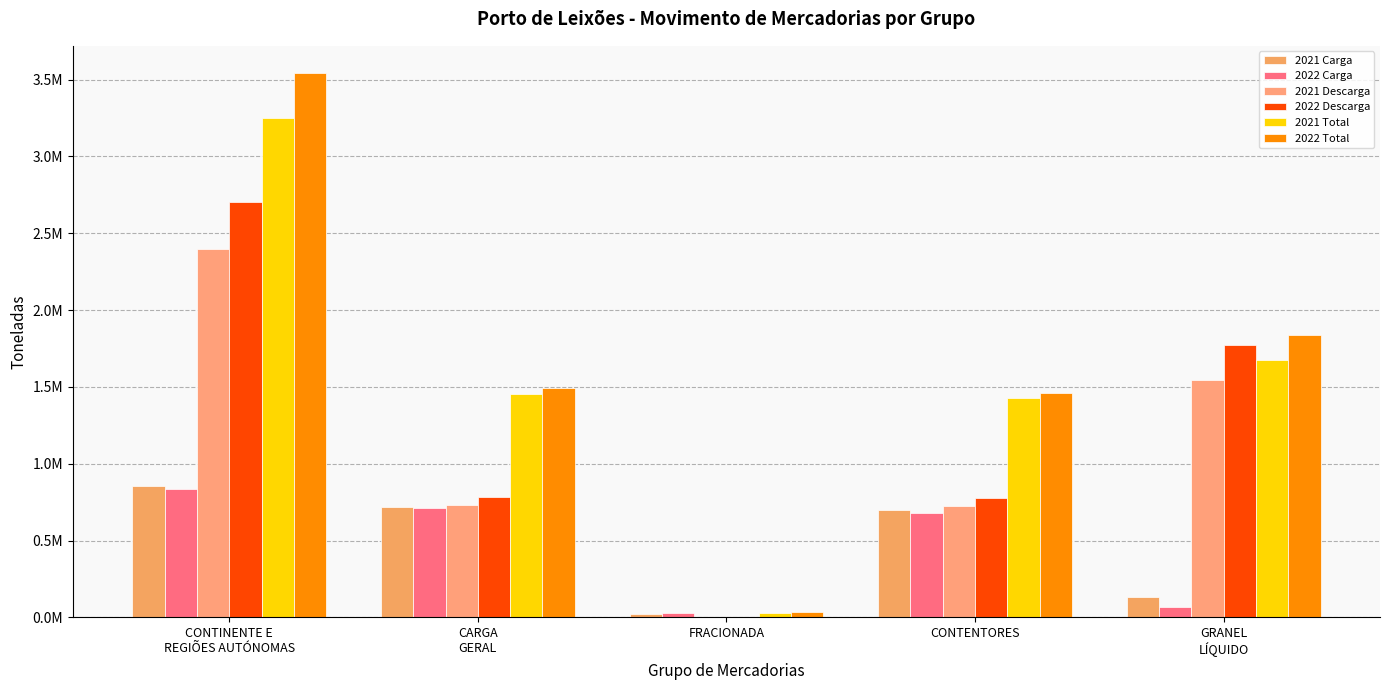

What is the difference between the 2021 Descarga values at CONTENTORES and GRANEL
LÍQUIDO?

815325.8